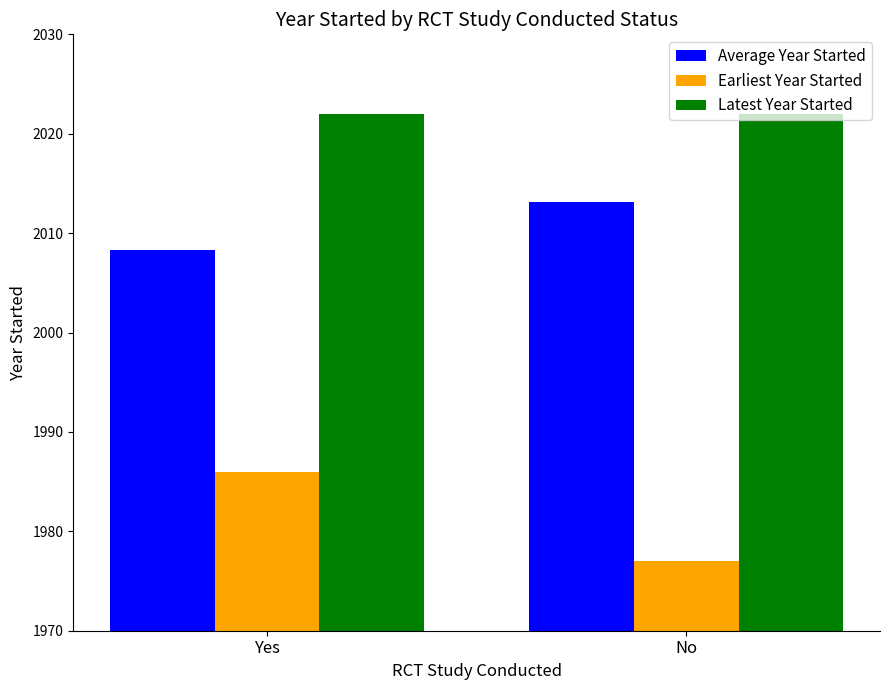

What is the difference between the Earliest Year Started values at Yes and No?

9.0